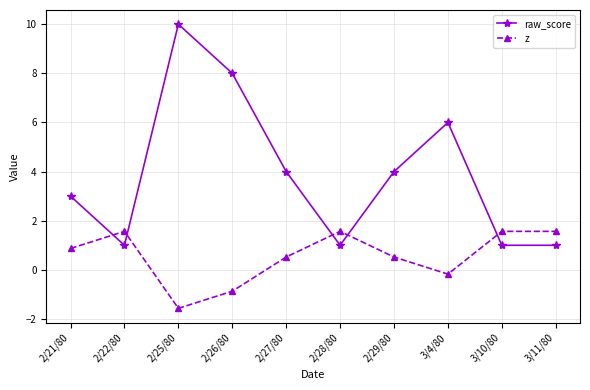

Is it true that z equals 0.5 at 2/28/80?

False